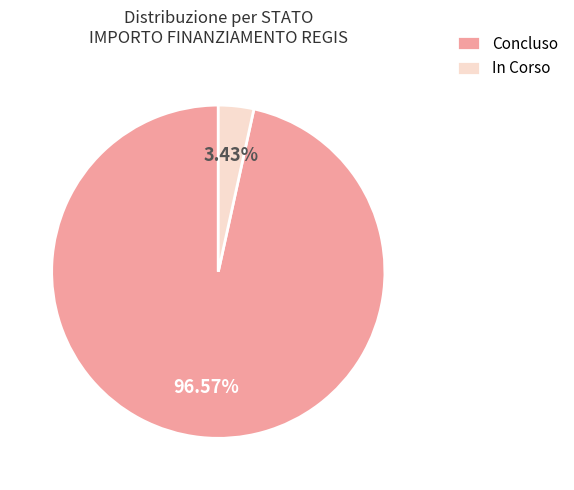

What percentage is the In Corso slice, to the nearest percent?

3%